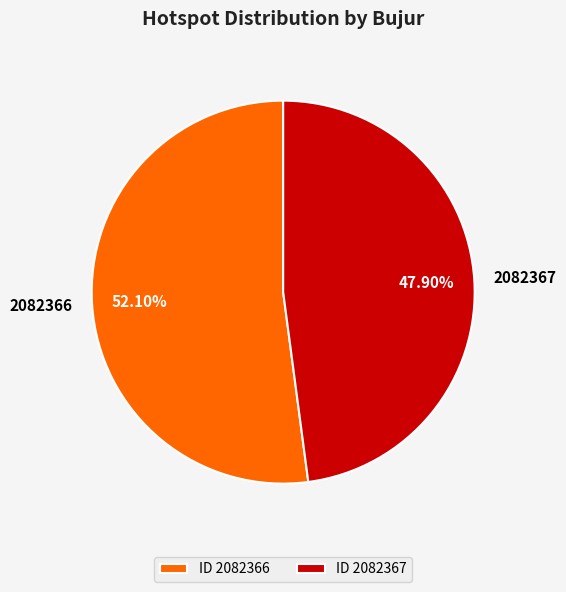

Which slice represents more than half of the pie?

2082366